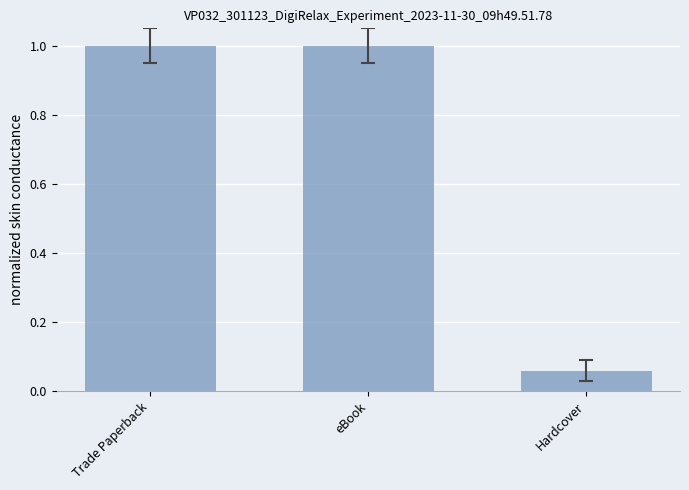

Between eBook and Hardcover, which is larger?

eBook